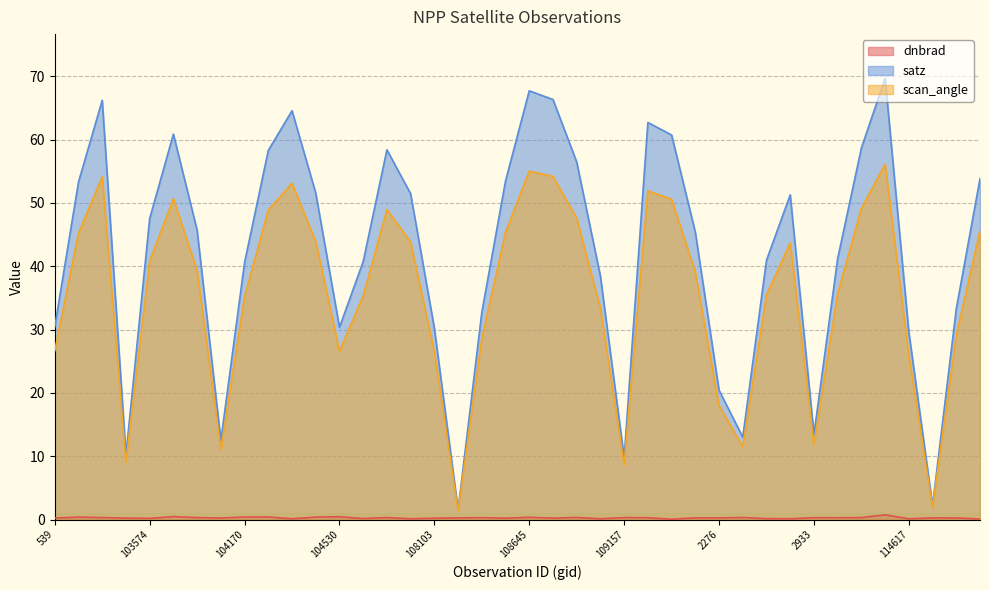

Is the value of scan_angle at 108985 greater than the value of satz at 110385?

No